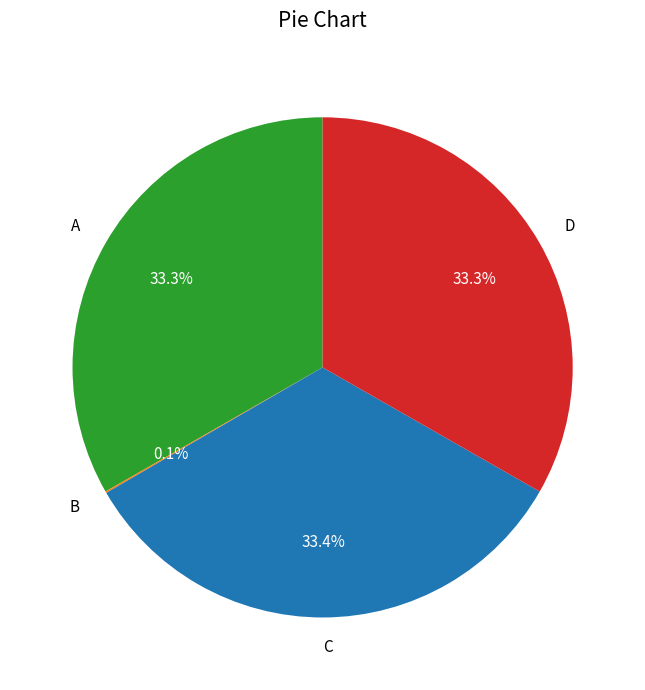

Does any single category account for the majority?

No